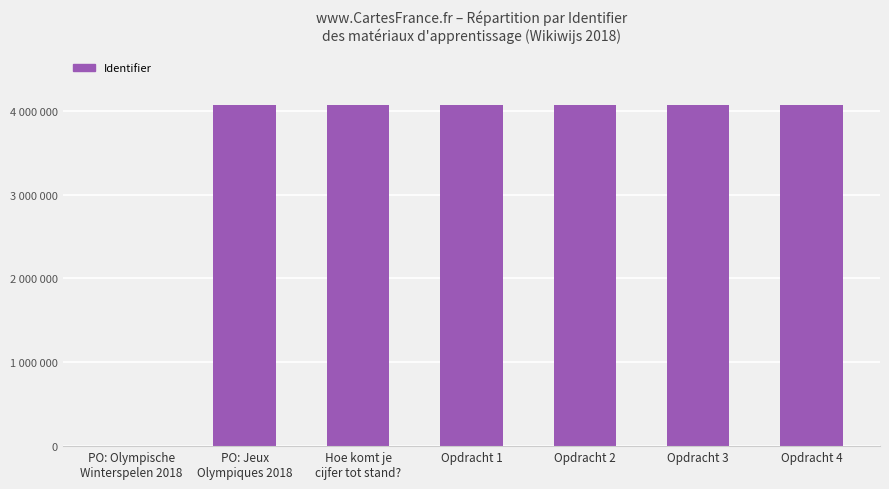

Are the bars horizontal?

No